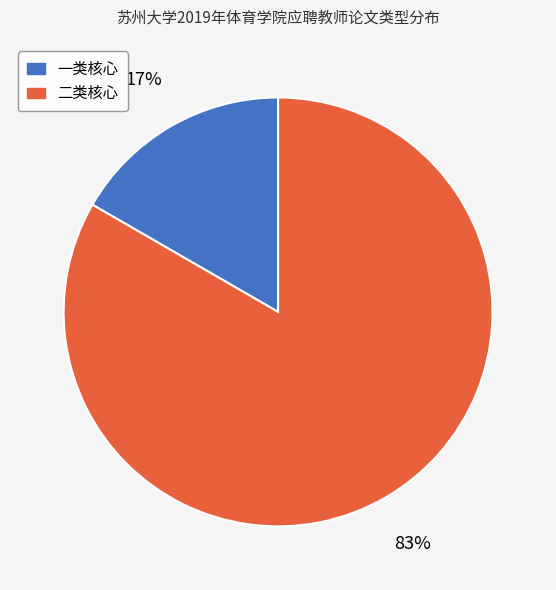

Is there a majority slice in this chart?

Yes